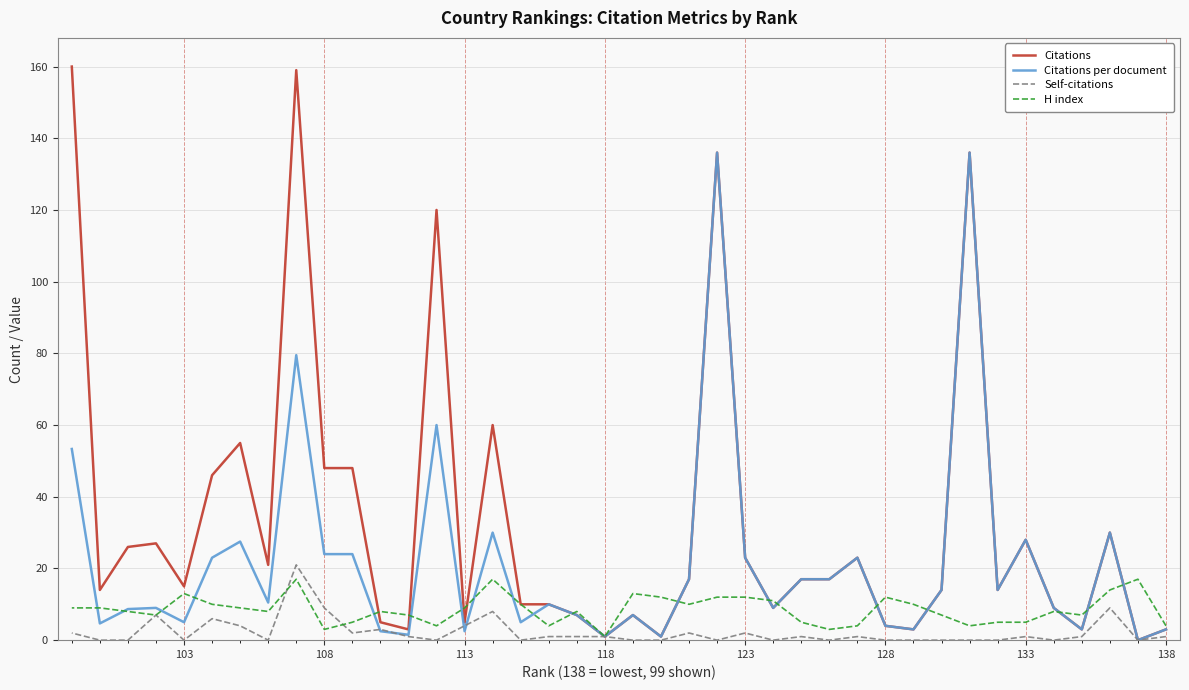

Count the number of categories in the chart.

40